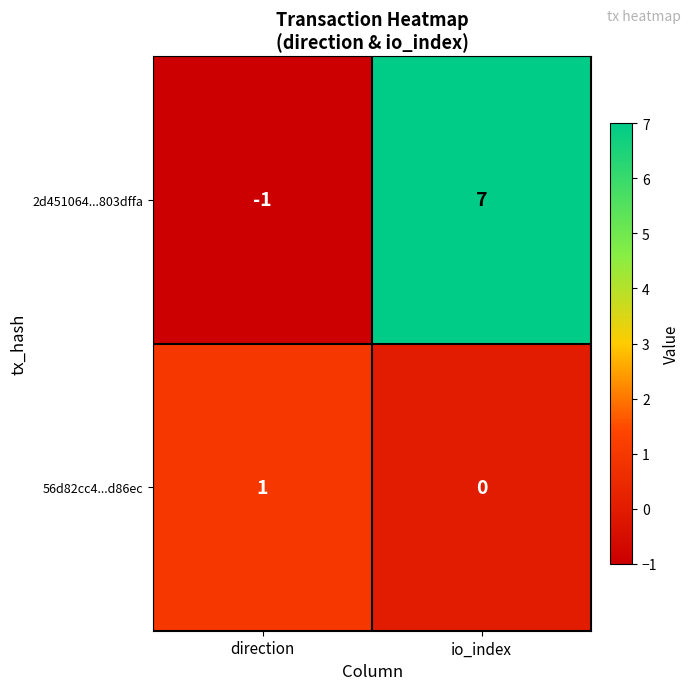

Is it true that 56d82cc4...d86ec equals 0 at io_index?

True